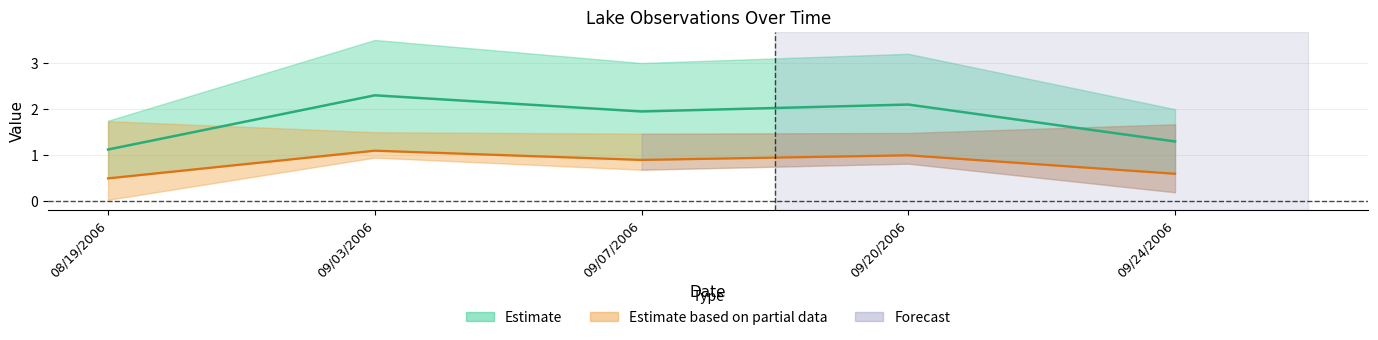

How many lines are shown in the chart?

2